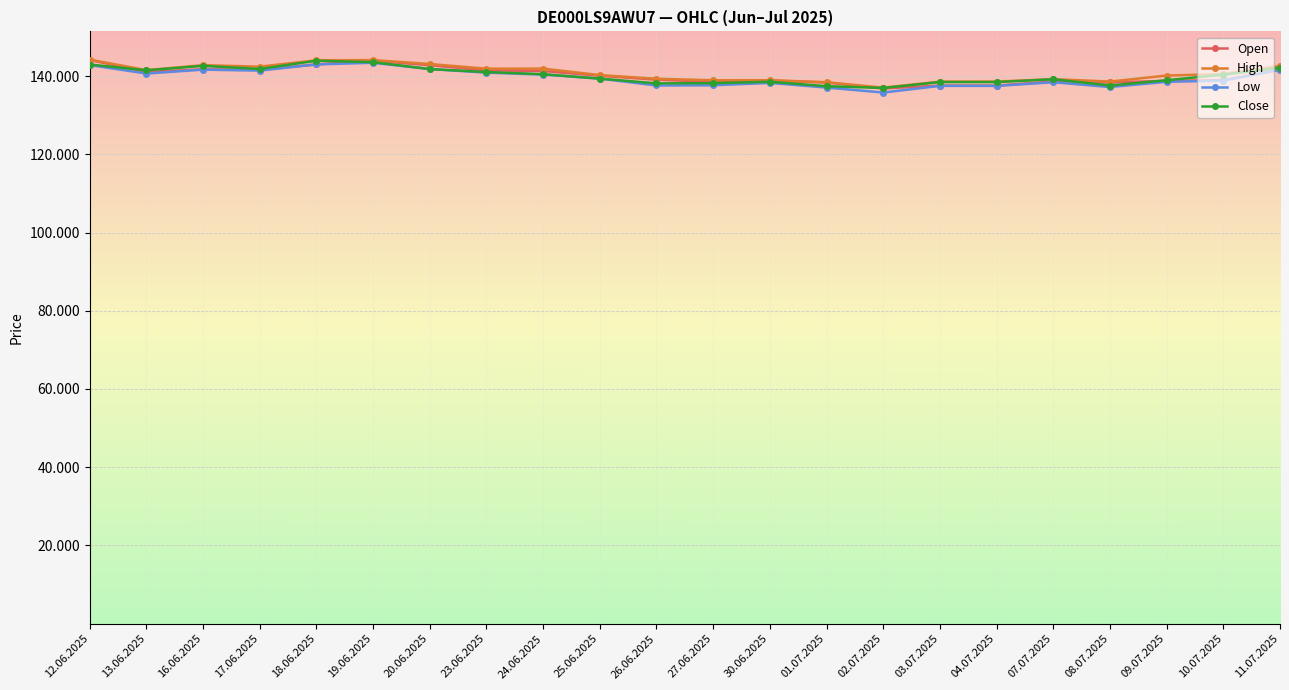

At how many categories does at least one series exceed 138059?

21